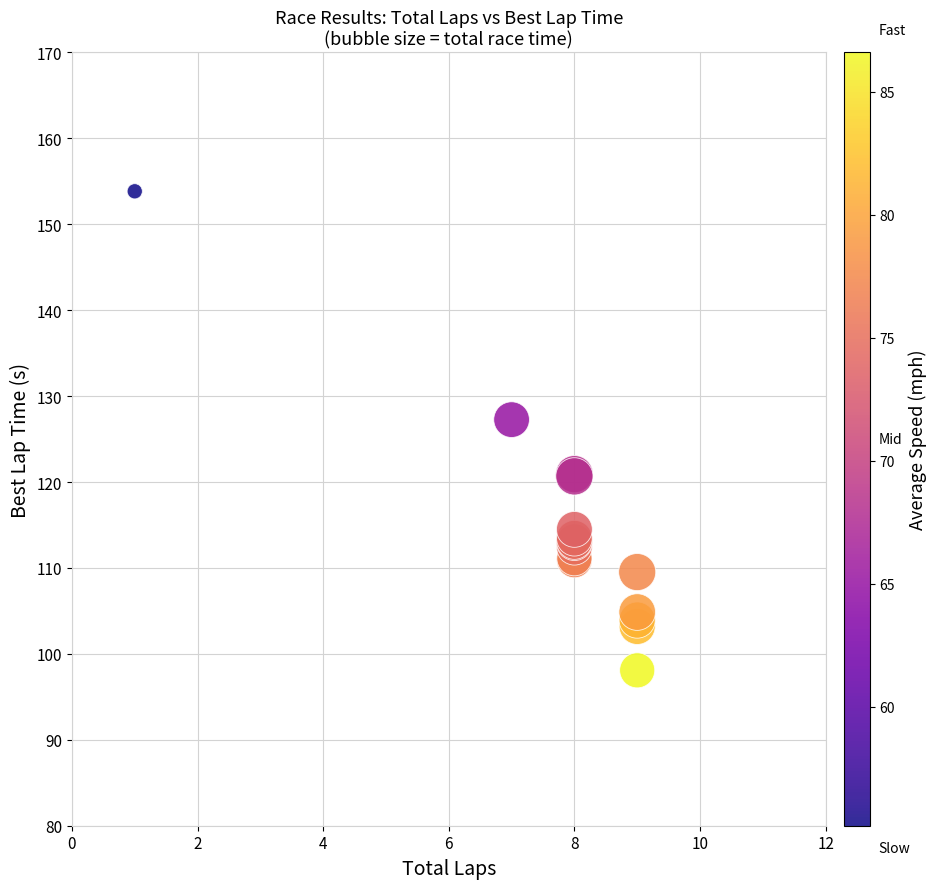

What Y value in the scatter plot is closest to 125?

127.3